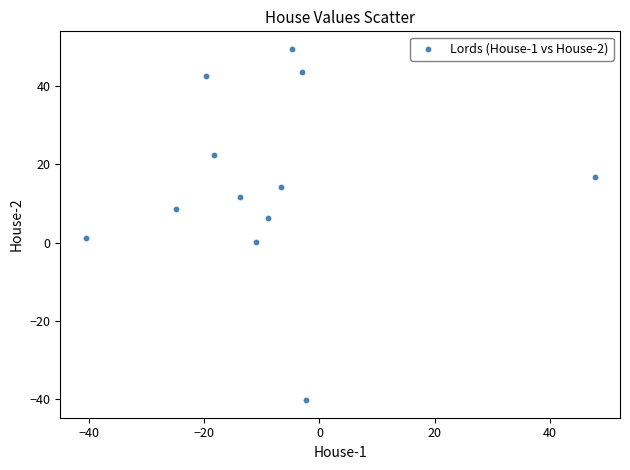

What is the range of Y values (max minus min)?

89.8